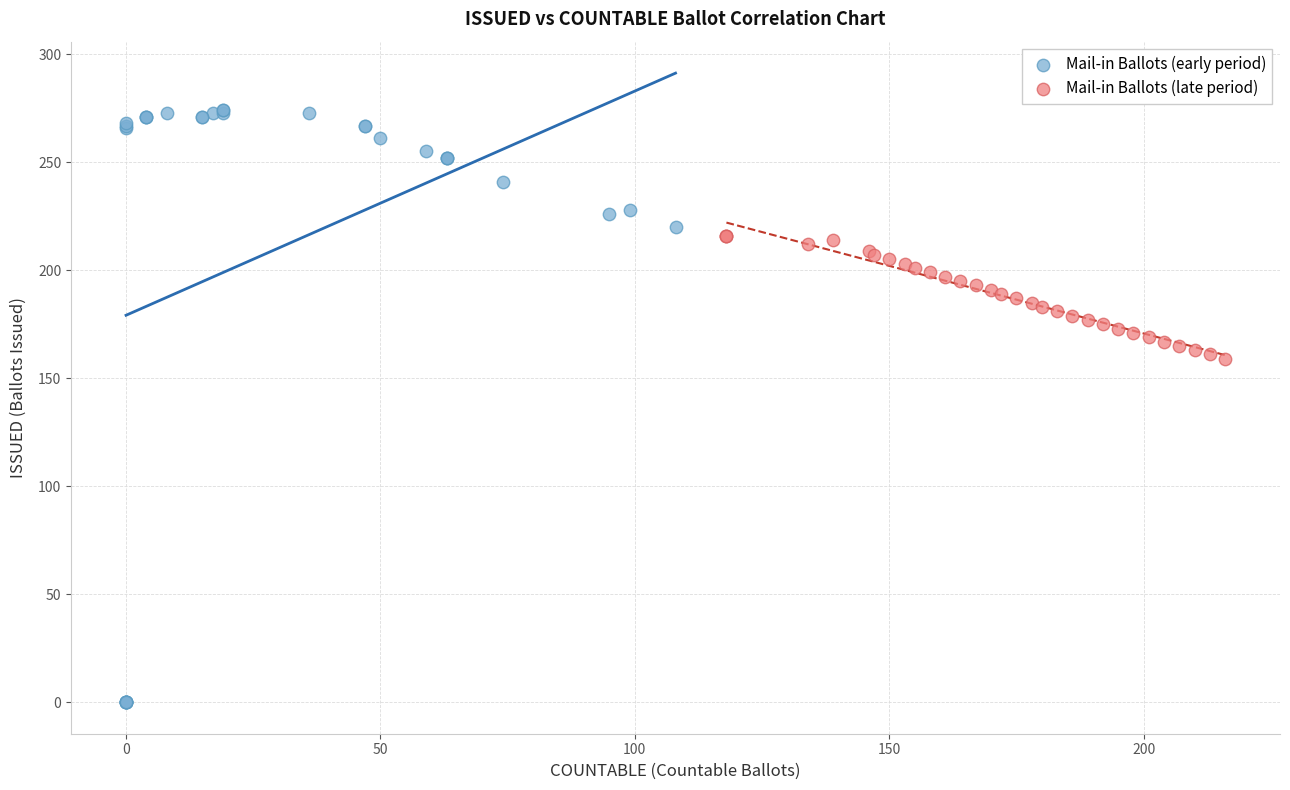

Which series has the widest spread of Y values?

Mail-in Ballots (early period)